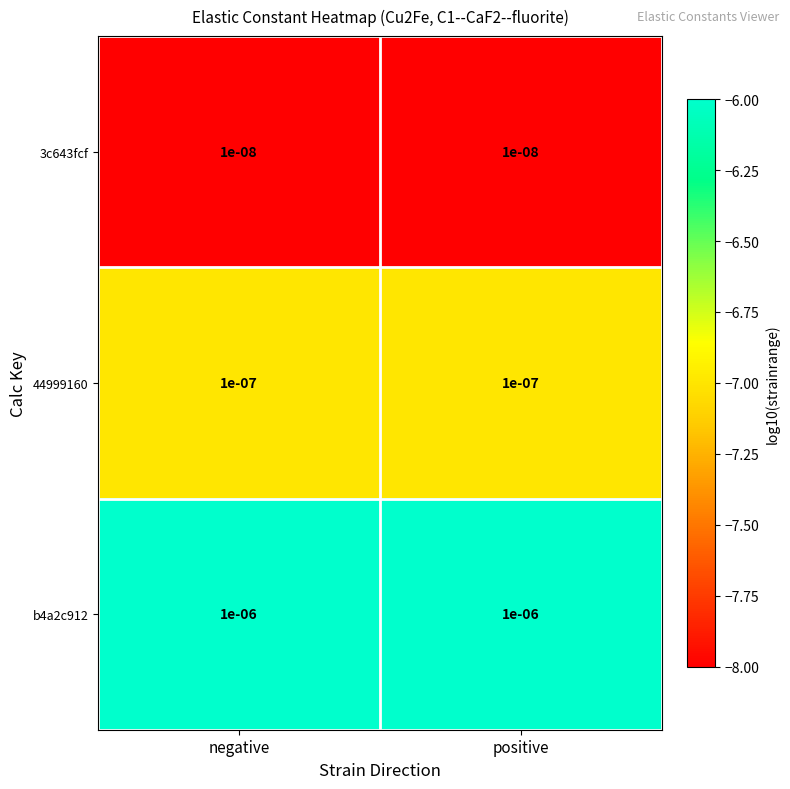

Is the value of 44999160 at negative greater than the value of b4a2c912 at negative?

No